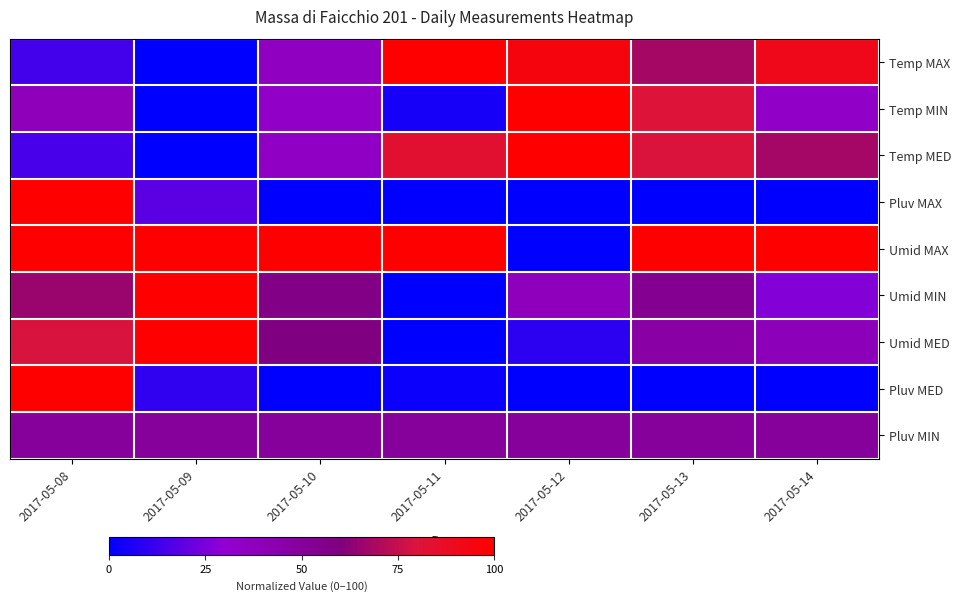

Reading left to right, what are all the values shown in this chart?

Temp MAX: 2017-05-08=13.9	2017-05-09=0.0	2017-05-10=36.7	2017-05-11=100.0	2017-05-12=94.9	2017-05-13=68.4	2017-05-14=91.1
Temp MIN: 2017-05-08=39.0	2017-05-09=0.0	2017-05-10=34.1	2017-05-11=4.9	2017-05-12=100.0	2017-05-13=80.5	2017-05-14=34.1
Temp MED: 2017-05-08=14.7	2017-05-09=0.0	2017-05-10=35.3	2017-05-11=83.8	2017-05-12=100.0	2017-05-13=79.4	2017-05-14=67.6
Pluv MAX: 2017-05-08=100.0	2017-05-09=18.5	2017-05-10=0.0	2017-05-11=0.6	2017-05-12=0.0	2017-05-13=0.0	2017-05-14=0.0
Umid MAX: 2017-05-08=100.0	2017-05-09=100.0	2017-05-10=100.0	2017-05-11=100.0	2017-05-12=0.0	2017-05-13=100.0	2017-05-14=100.0
Umid MIN: 2017-05-08=65.4	2017-05-09=100.0	2017-05-10=57.7	2017-05-11=0.0	2017-05-12=38.5	2017-05-13=53.8	2017-05-14=26.9
Umid MED: 2017-05-08=79.2	2017-05-09=100.0	2017-05-10=59.3	2017-05-11=0.0	2017-05-12=9.1	2017-05-13=46.3	2017-05-14=39.4
Pluv MED: 2017-05-08=100.0	2017-05-09=10.0	2017-05-10=0.0	2017-05-11=2.5	2017-05-12=0.0	2017-05-13=0.0	2017-05-14=0.0
Pluv MIN: 2017-05-08=50.0	2017-05-09=50.0	2017-05-10=50.0	2017-05-11=50.0	2017-05-12=50.0	2017-05-13=50.0	2017-05-14=50.0